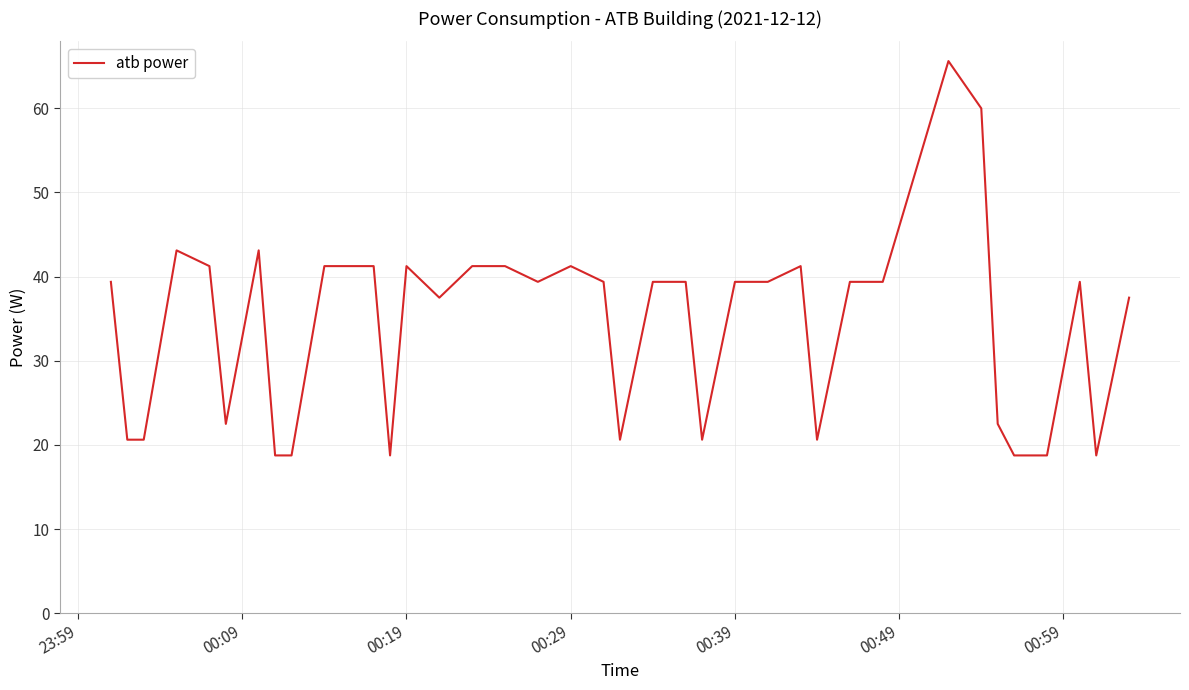

How many lines are shown in the chart?

1